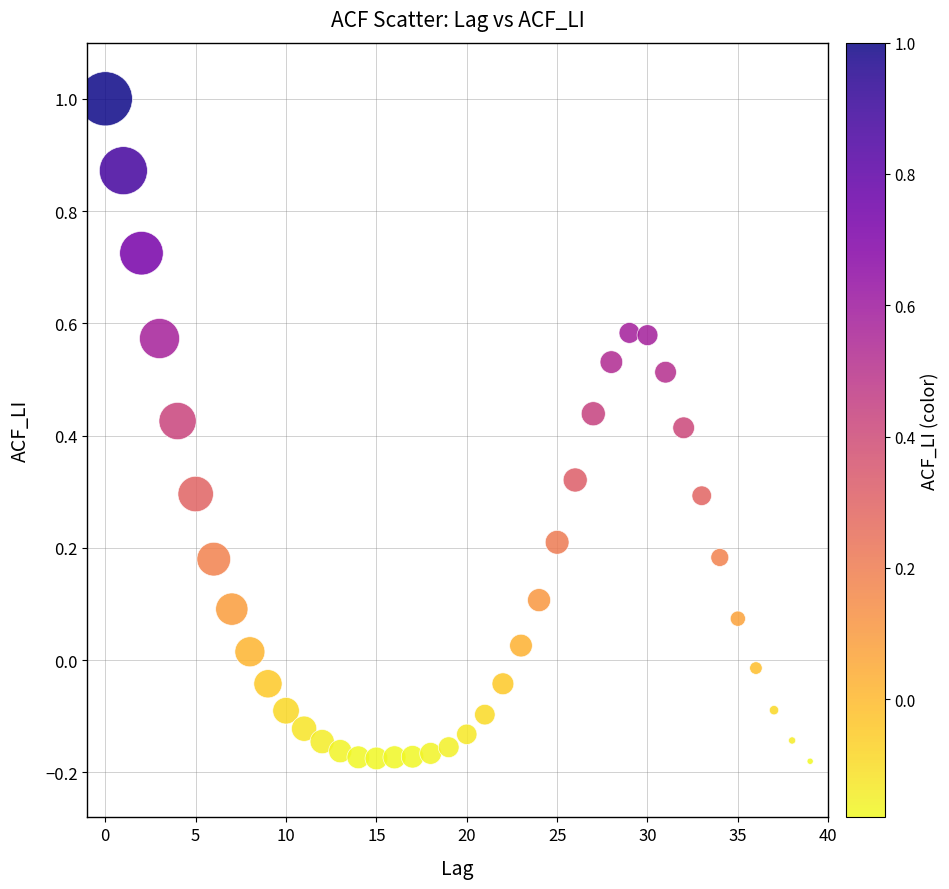

What is the range of Y values (max minus min)?

1.2